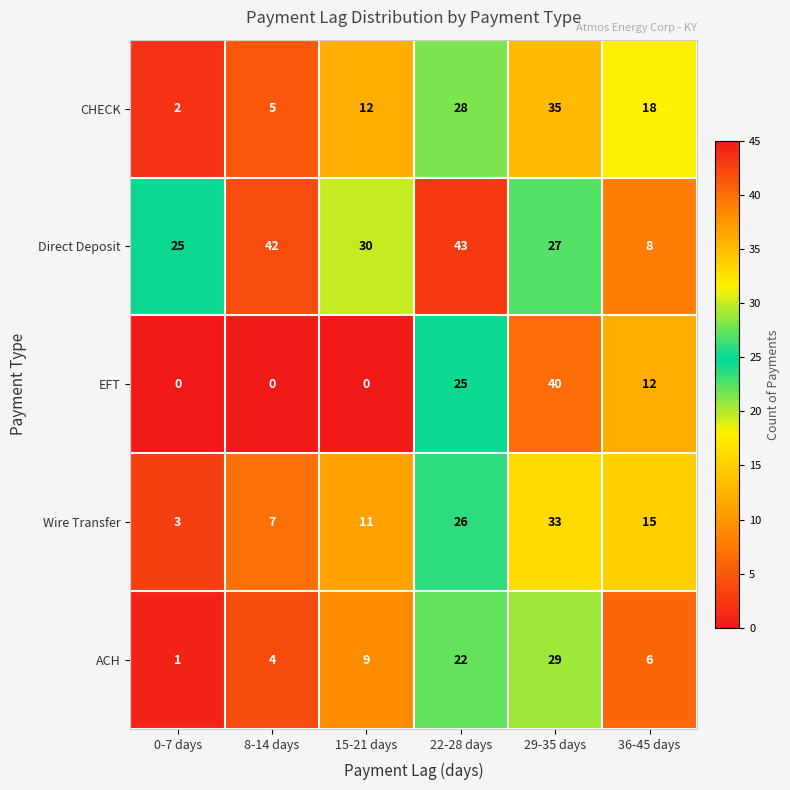

Count the number of categories in the chart.

6